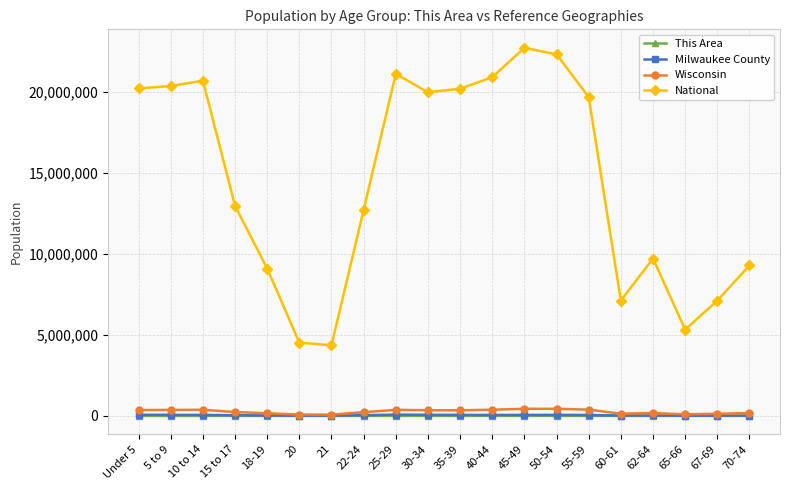

What is the label of the 8th point from the right?

45-49